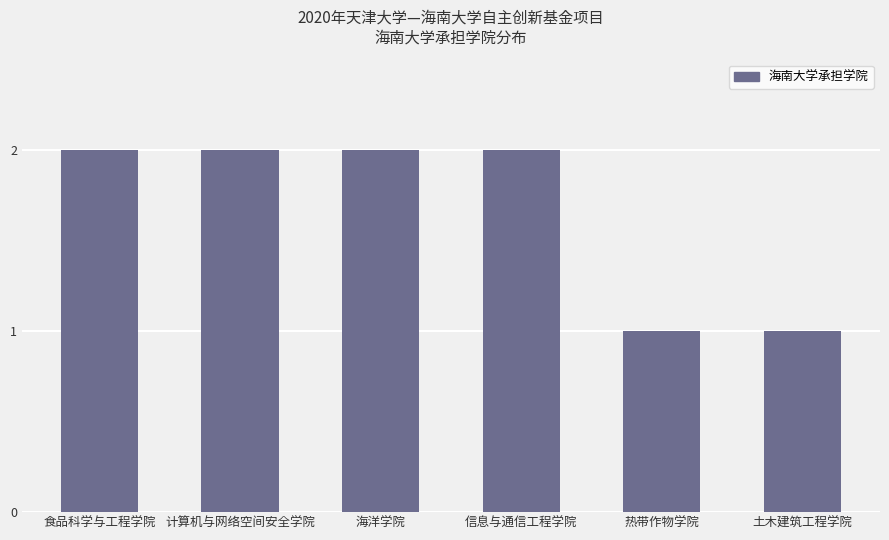

What is the ratio of the value at 热带作物学院 to the value at 计算机与网络空间安全学院?

0.5